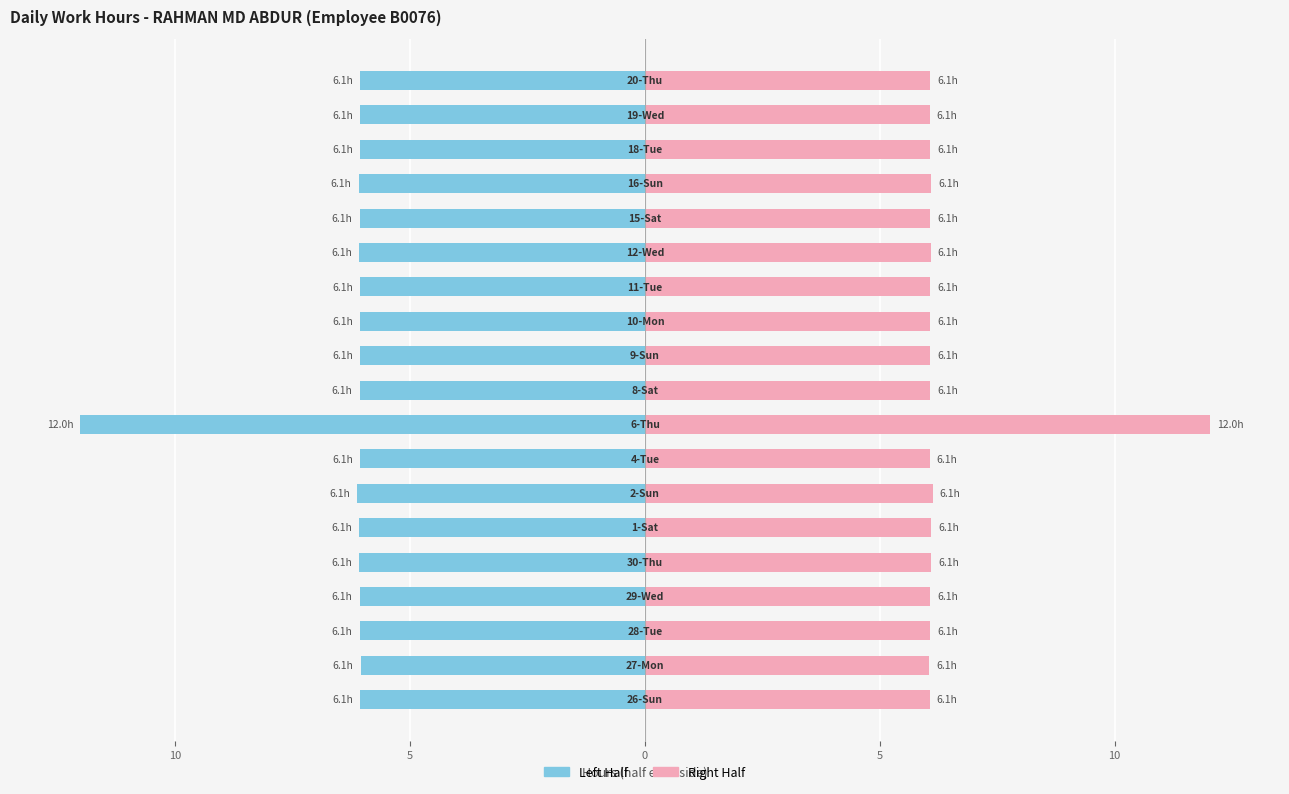

List the series in order of their peak value, lowest first.

Left Half (Male style), Right Half (Female style)